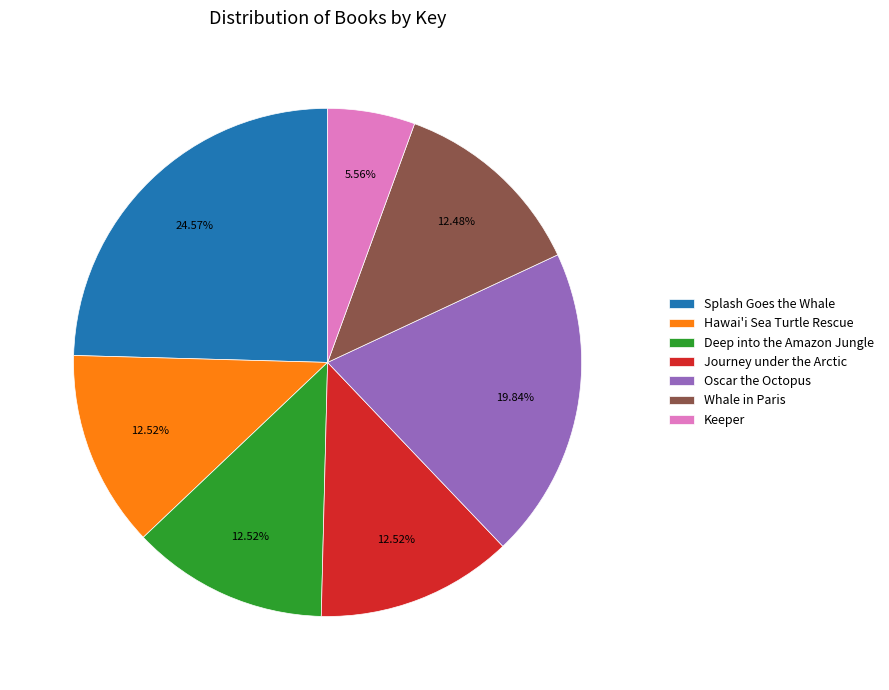

How many segments does this pie chart have?

7